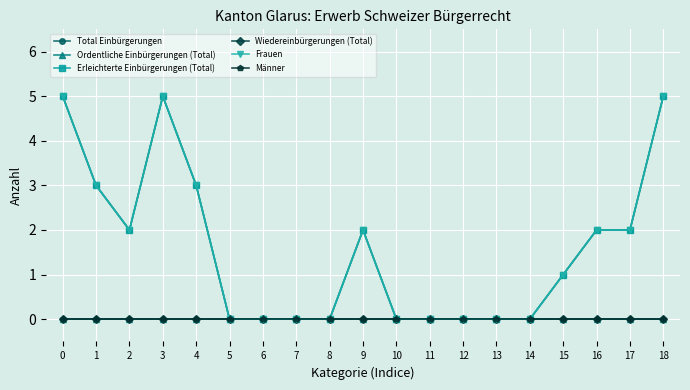

Is this an area chart (filled region under the line)?

No